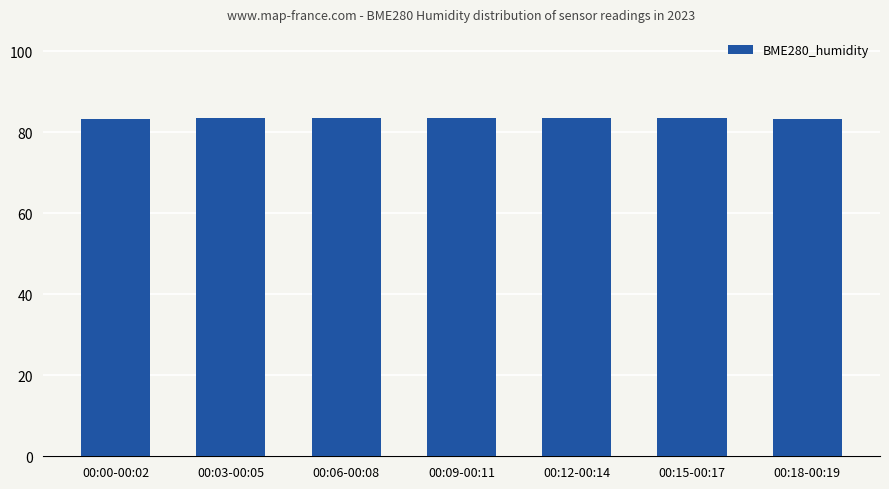

What is the label of the 1st bar from the right?

00:18-00:19